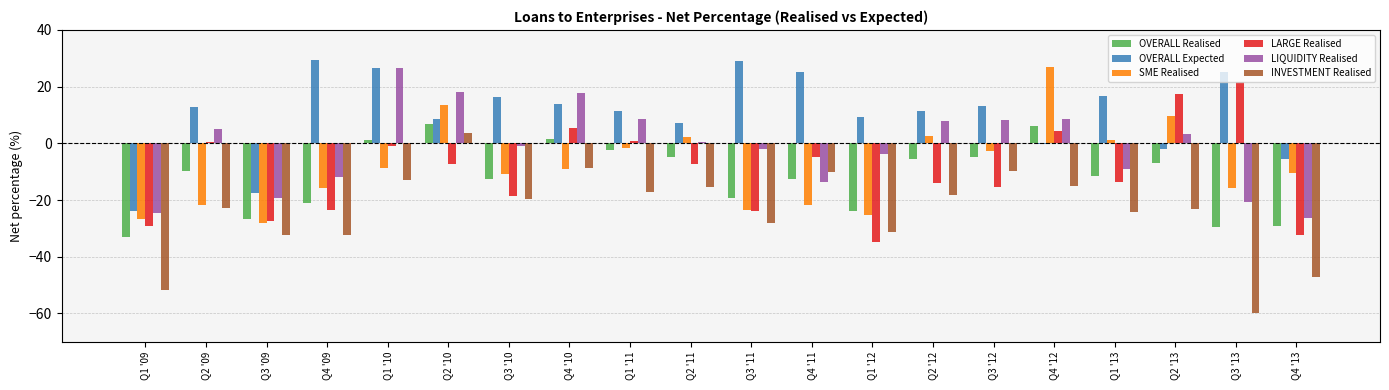

The value of INVESTMENT Realised at Q1 '13 is -35.0. True or false?

False